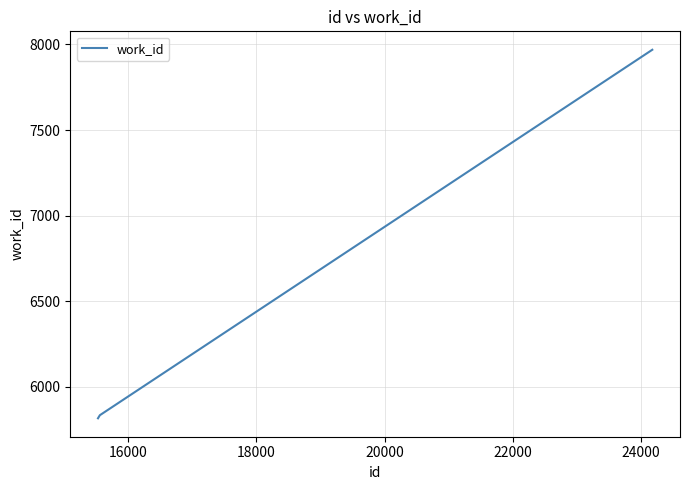

What is the minimum value shown in the chart?

5817